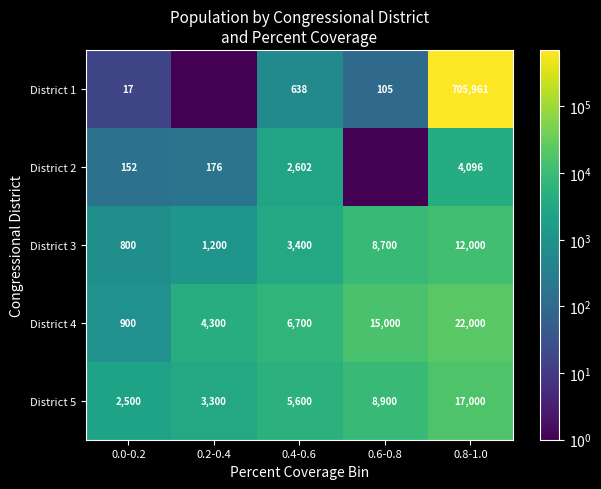

What is the difference between the highest and lowest values at 0.0-0.2?

2483.0